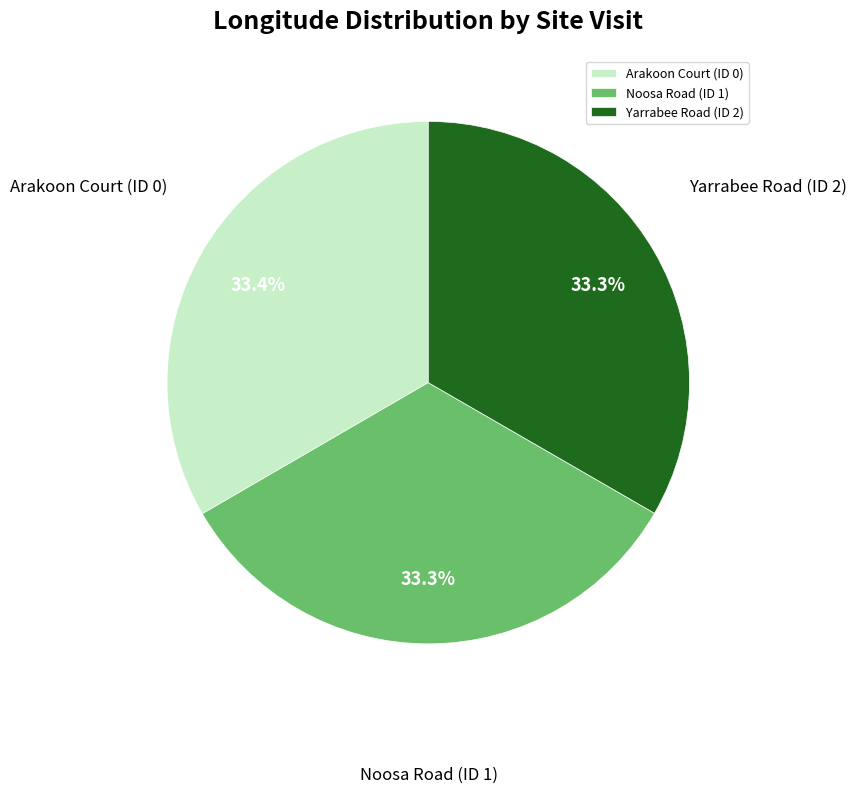

Count the number of slices in the pie.

3